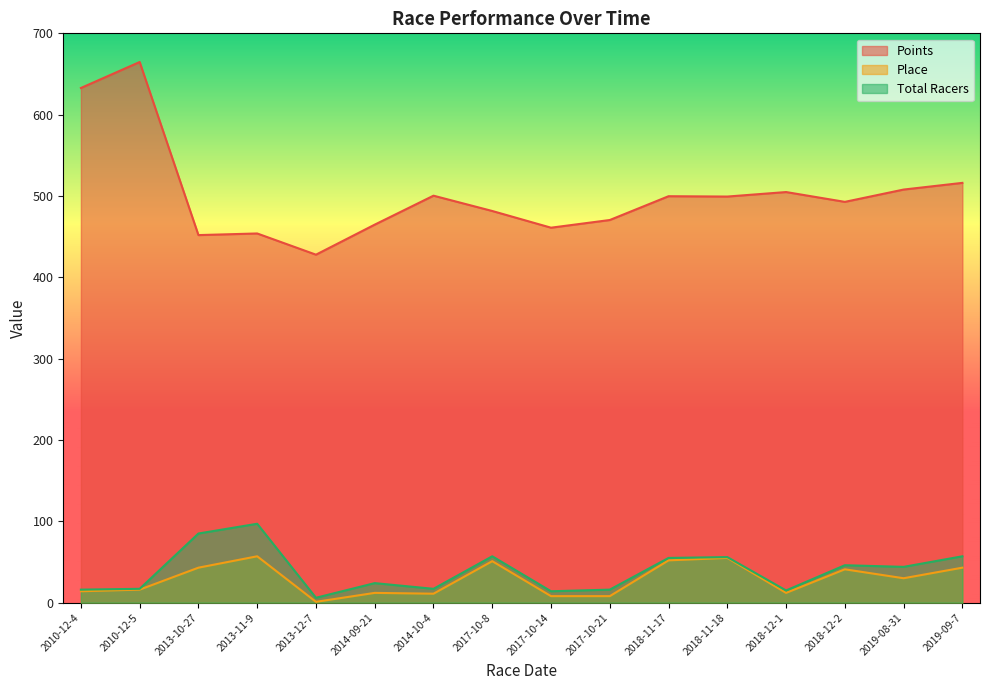

What are all the series names shown in the legend?

Points, Place, Total Racers